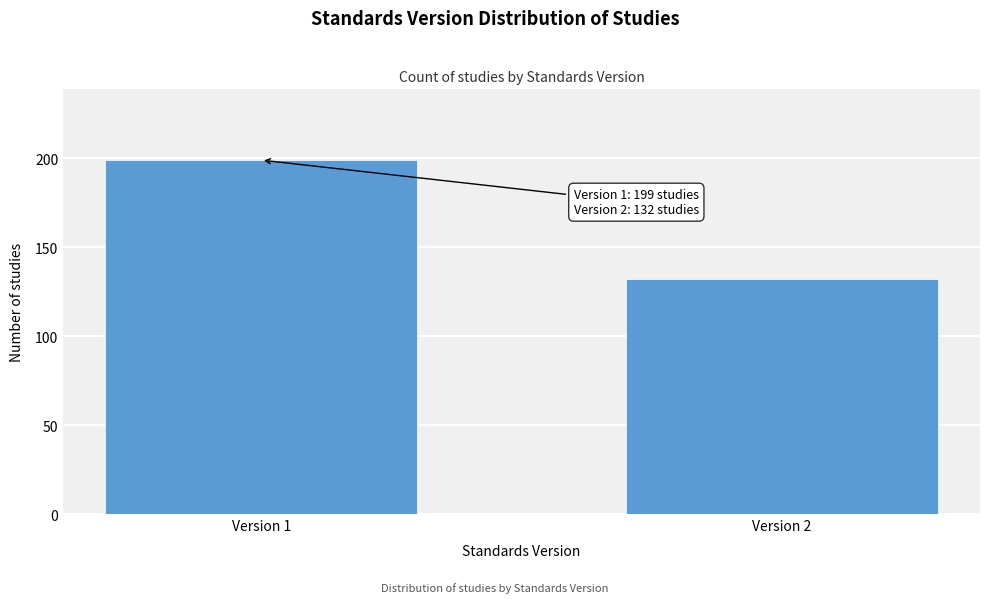

Reading left to right, list all the values displayed in this chart.

Version 1=199	Version 2=132